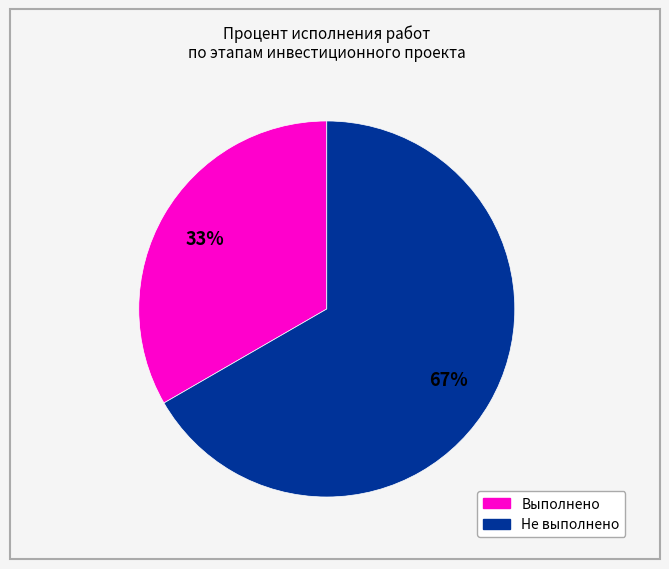

Is there any slice that represents more than half of the pie?

Yes